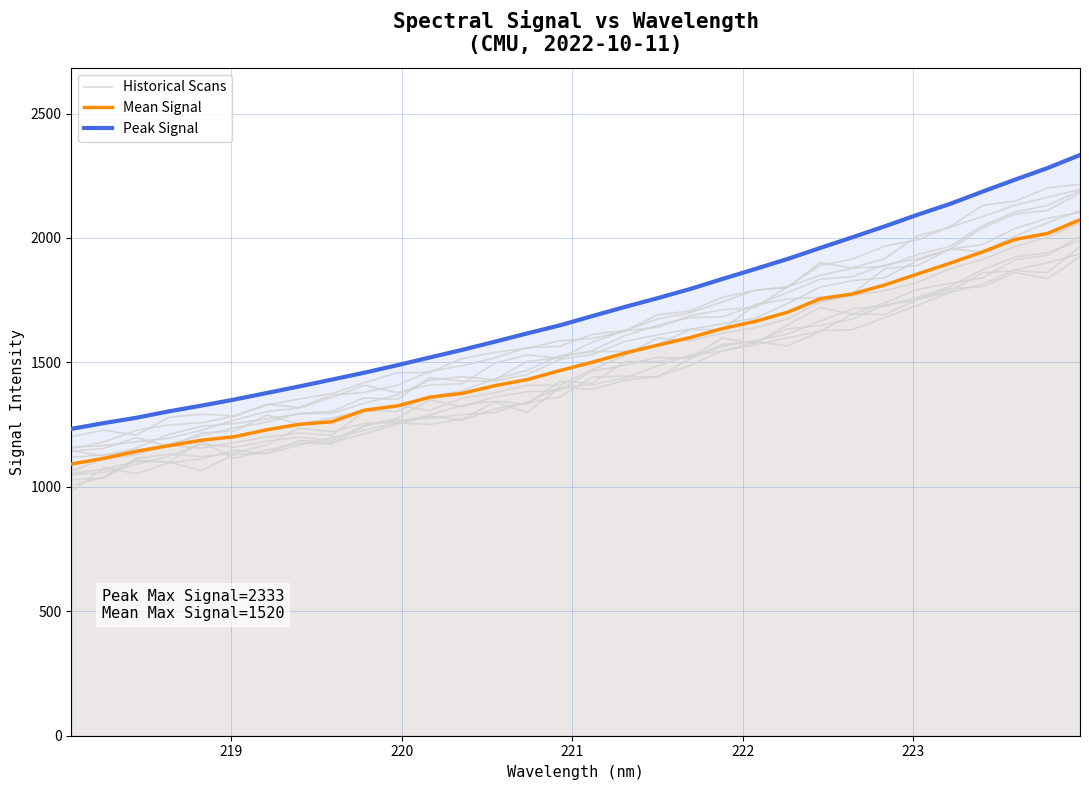

How many data points in Mean Signal are less than 1500?

16